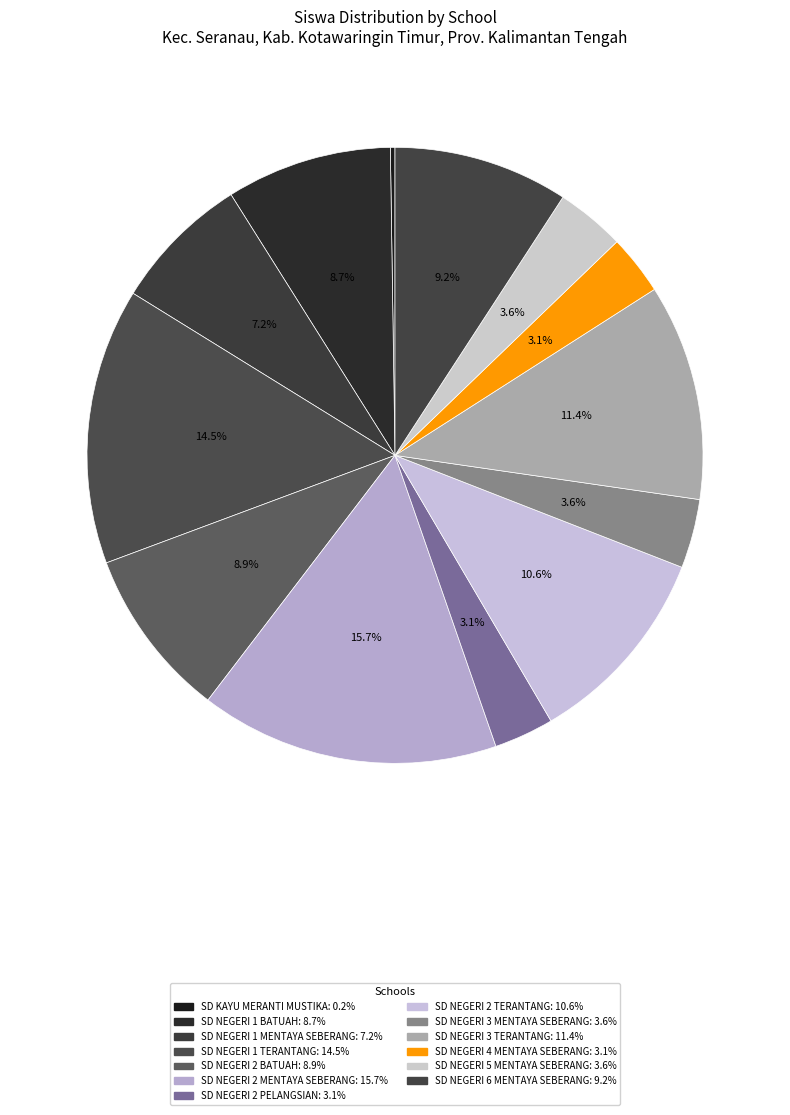

Combined, what portion of the pie is SD KAYU MERANTI MUSTIKA and SD NEGERI 2 MENTAYA SEBERANG?

15.9%